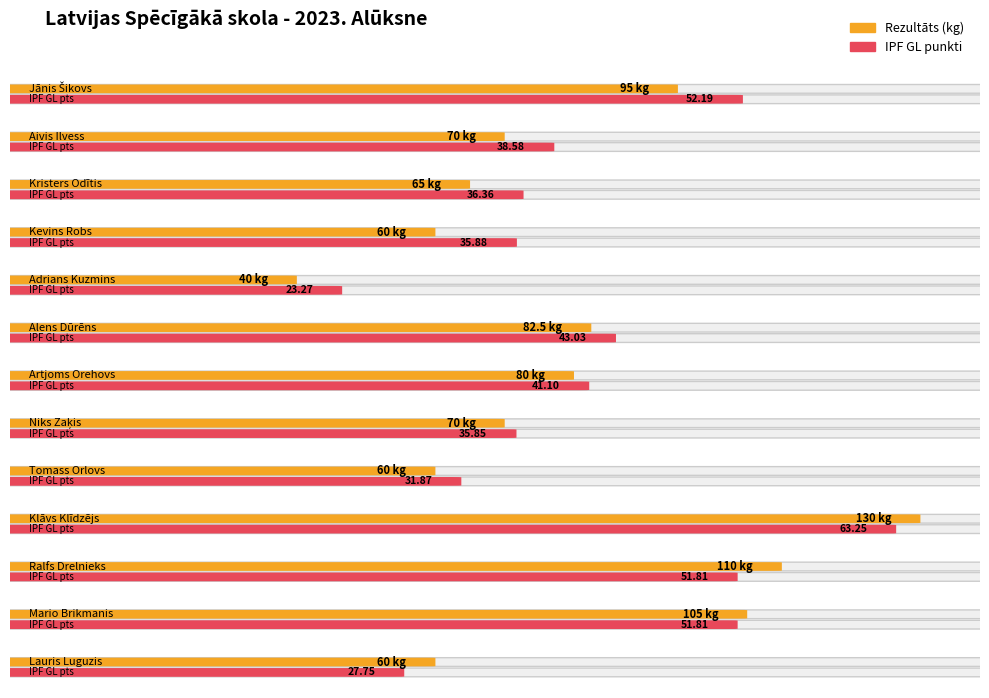

What position from the left is Kristers Odītis?

3